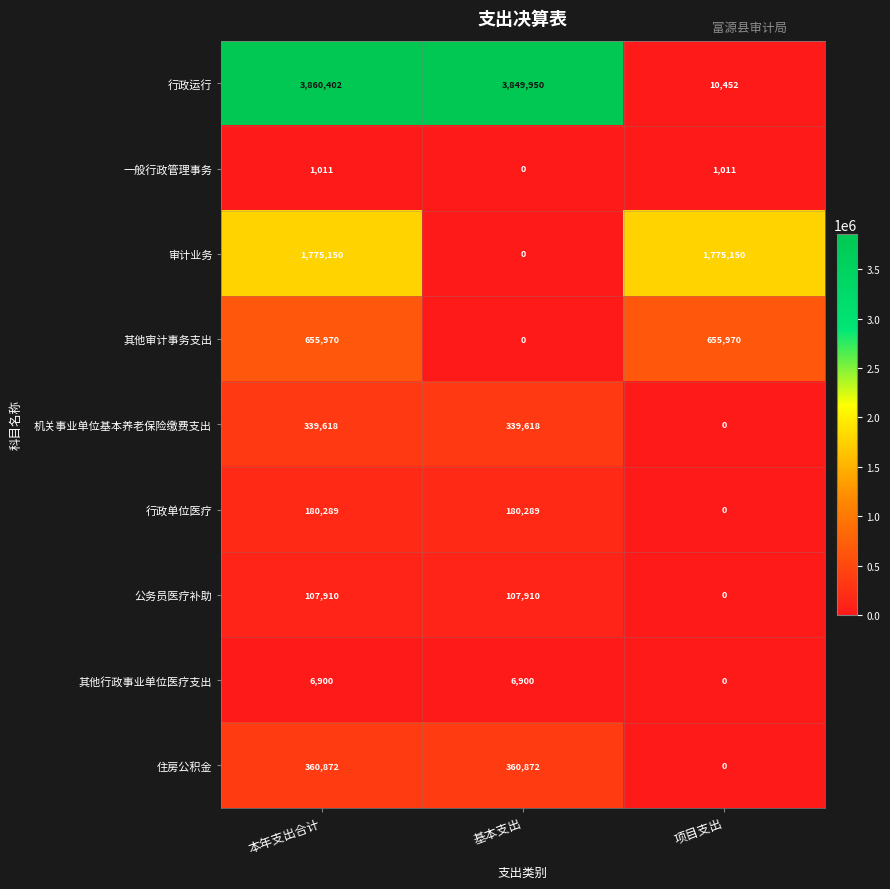

What is the difference between the highest and lowest values at 项目支出?

1775150